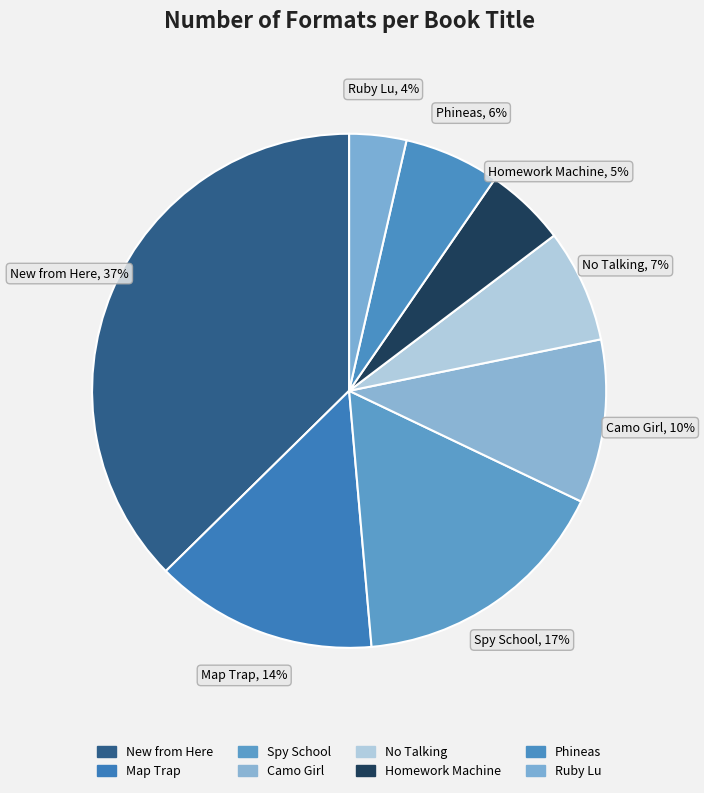

Do Ruby Lu and Spy School together represent more than half of the pie?

No